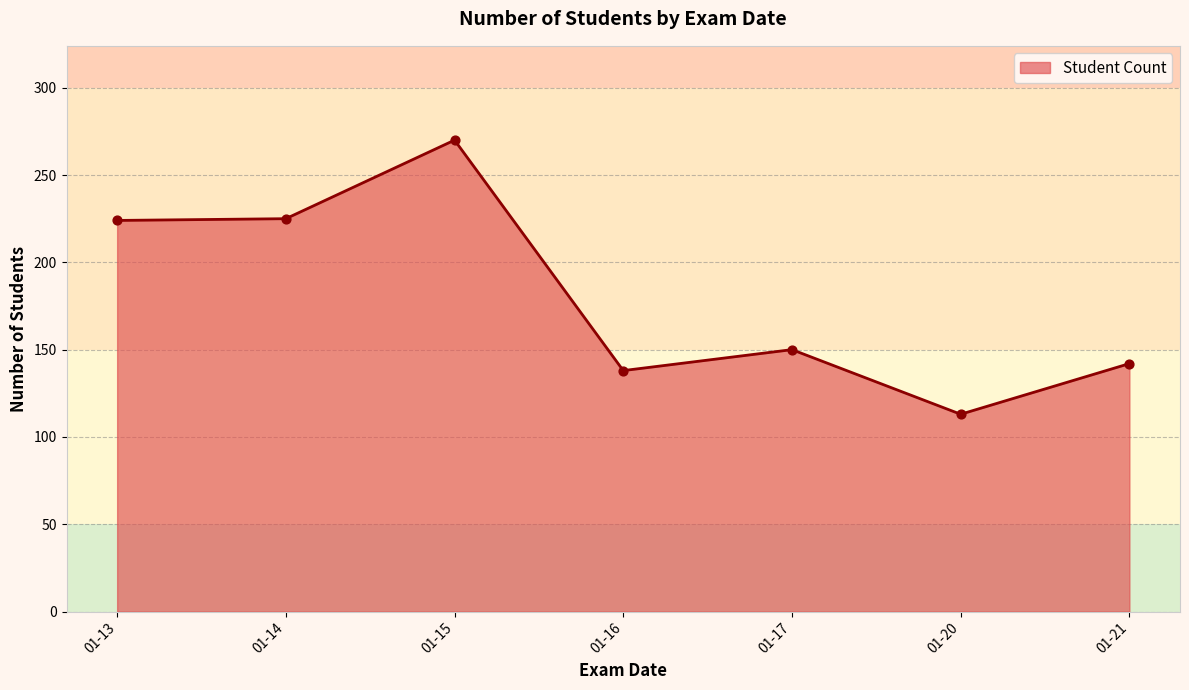

What is the change in value from 01-14 to 01-21?

-83